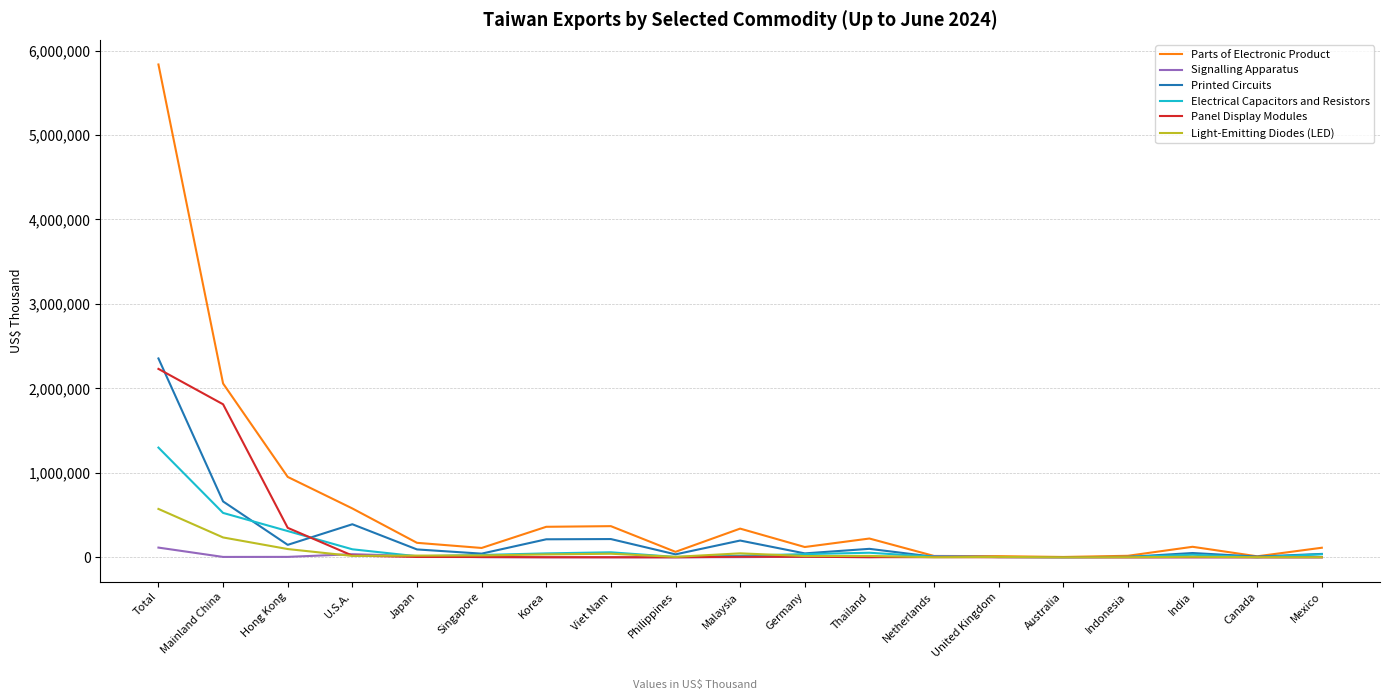

What is the average value of the Printed Circuits series?

242721